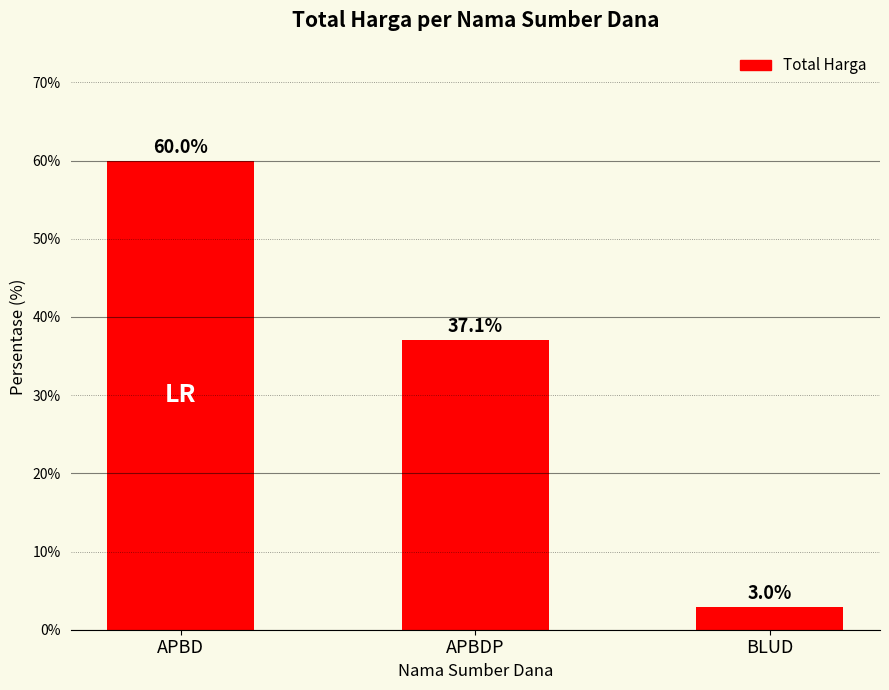

What is the average value?

33.3